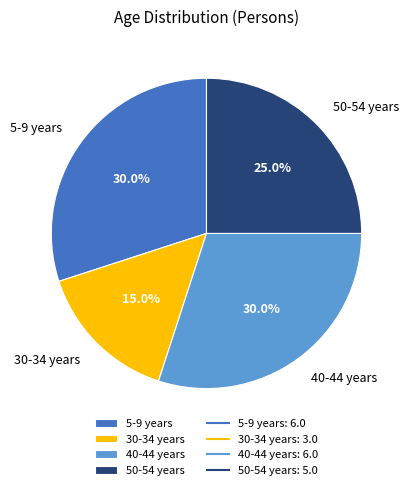

To the nearest percent, what percentage of the pie is 50-54 years?

25%